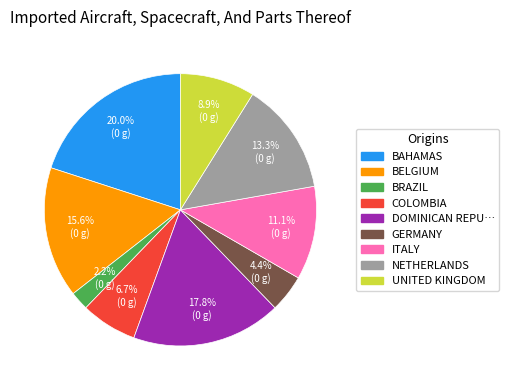

Combined, do DOMINICAN REPU… and BRAZIL account for over 50%?

No